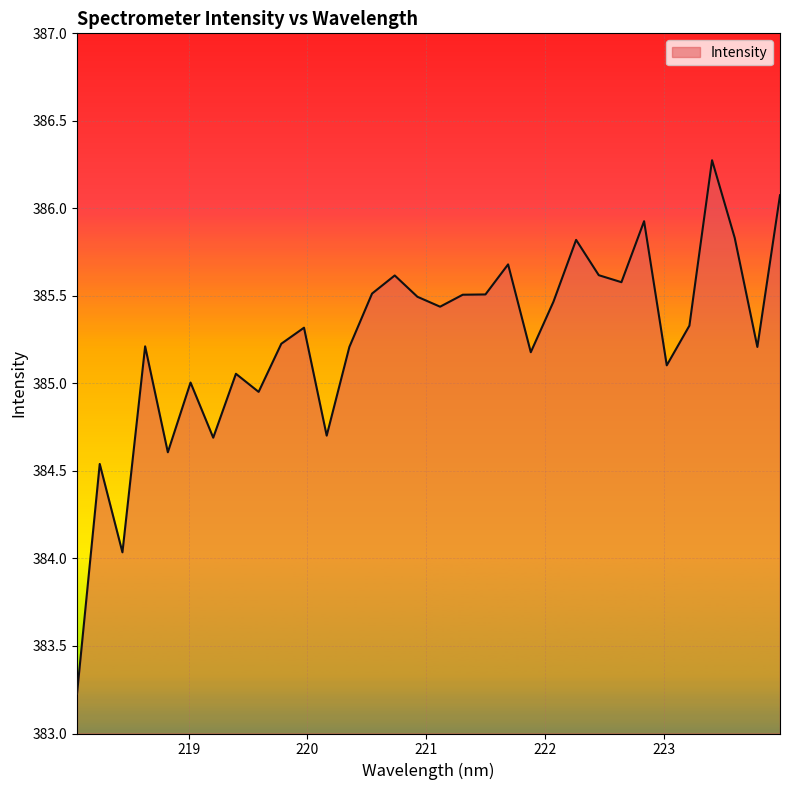

How many distinct data groups are displayed?

1